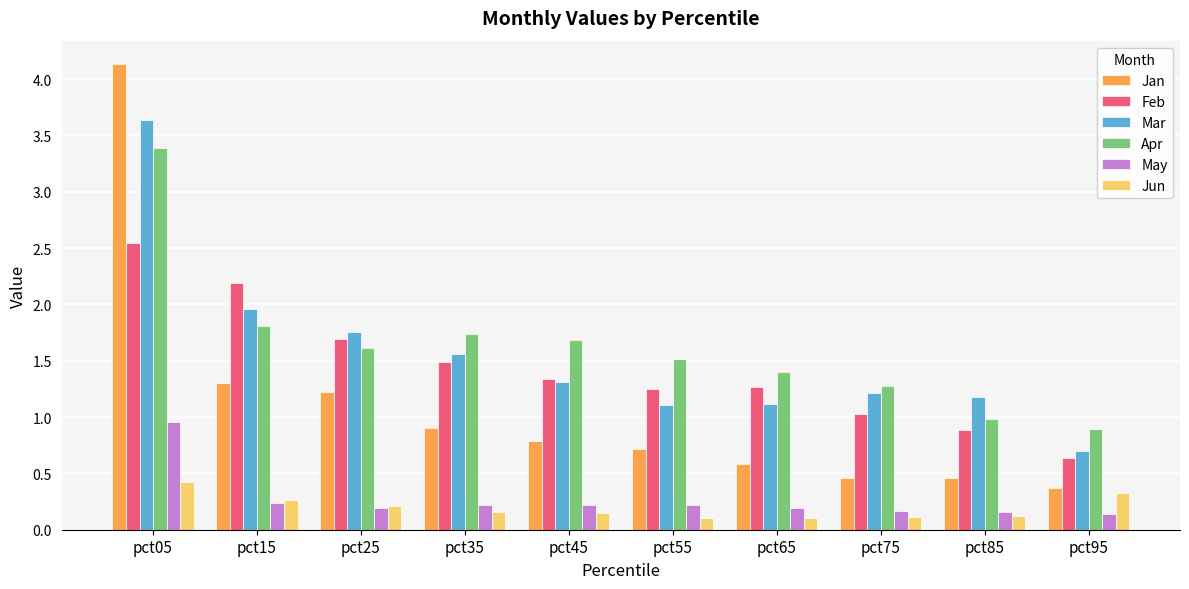

Which series has the widest spread of values?

Jan